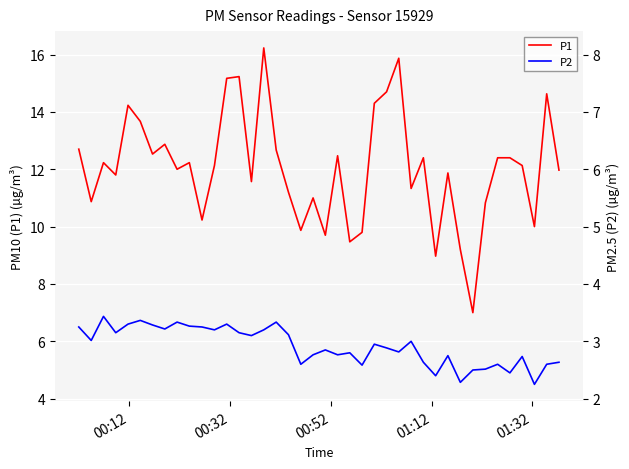

Which series has the widest spread of values?

P1